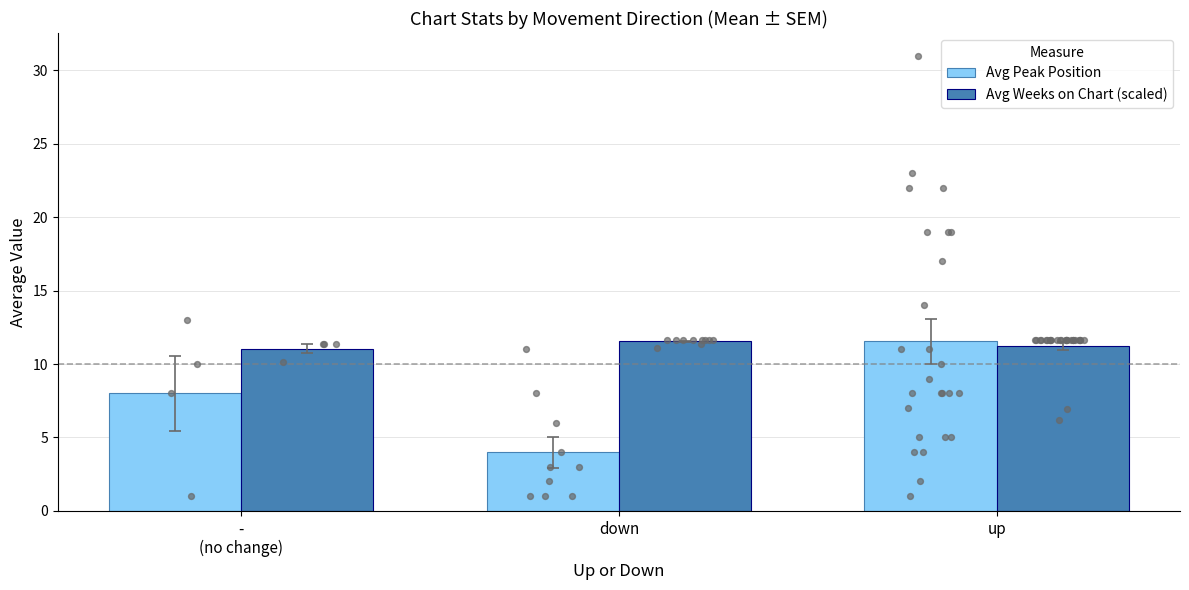

At how many categories does at least one series exceed 9?

3